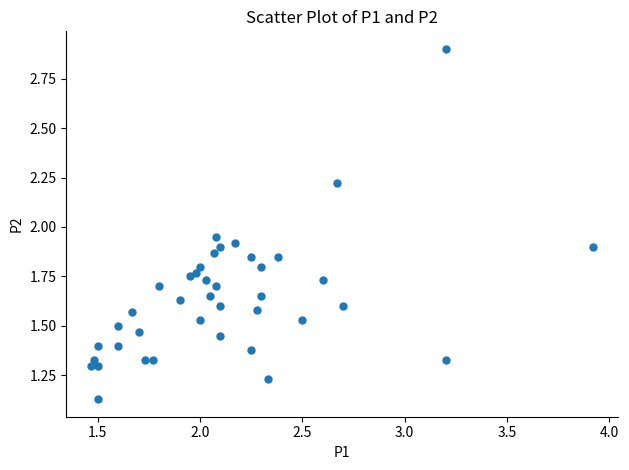

What is the range of X values (max minus min)?

2.5